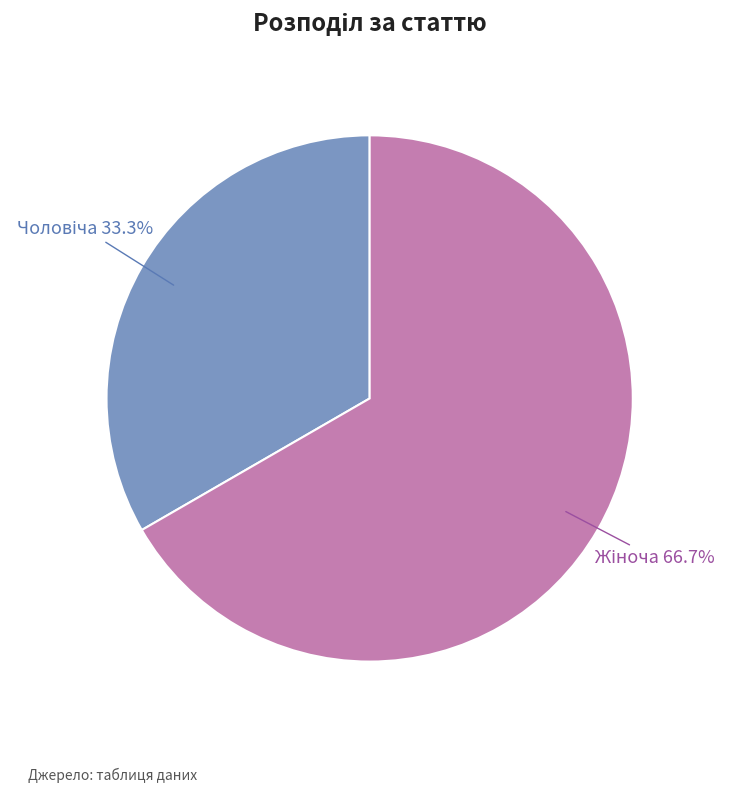

Is there any slice that represents more than half of the pie?

Yes